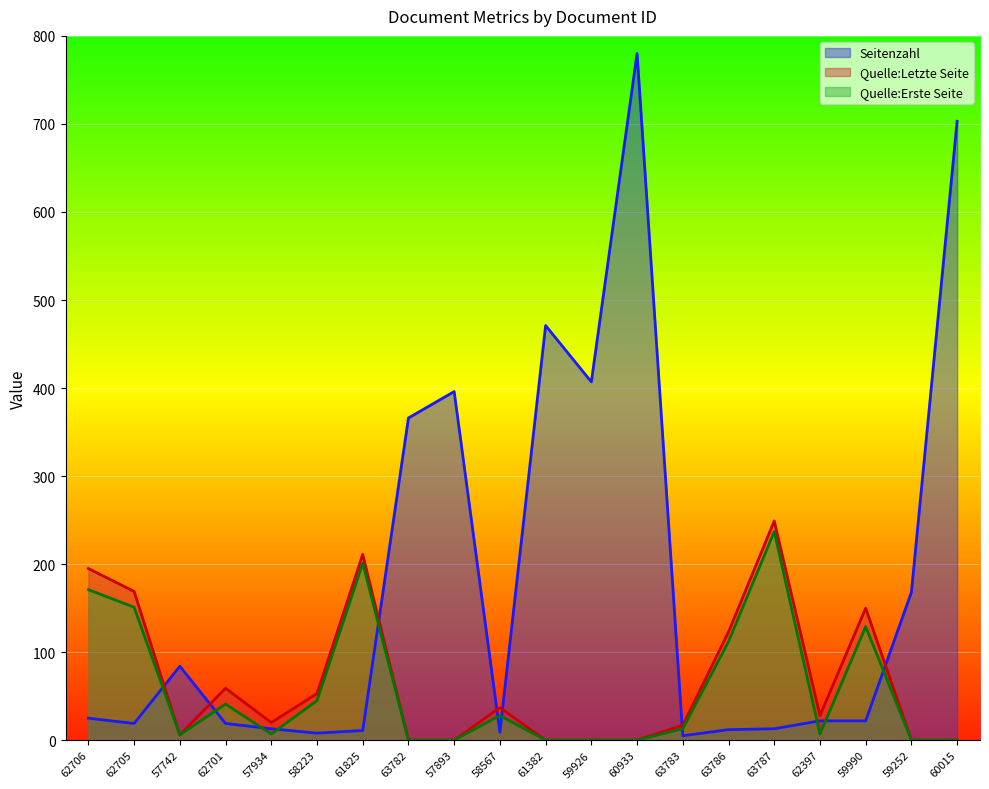

At which category is the sum across all series the highest?

60933